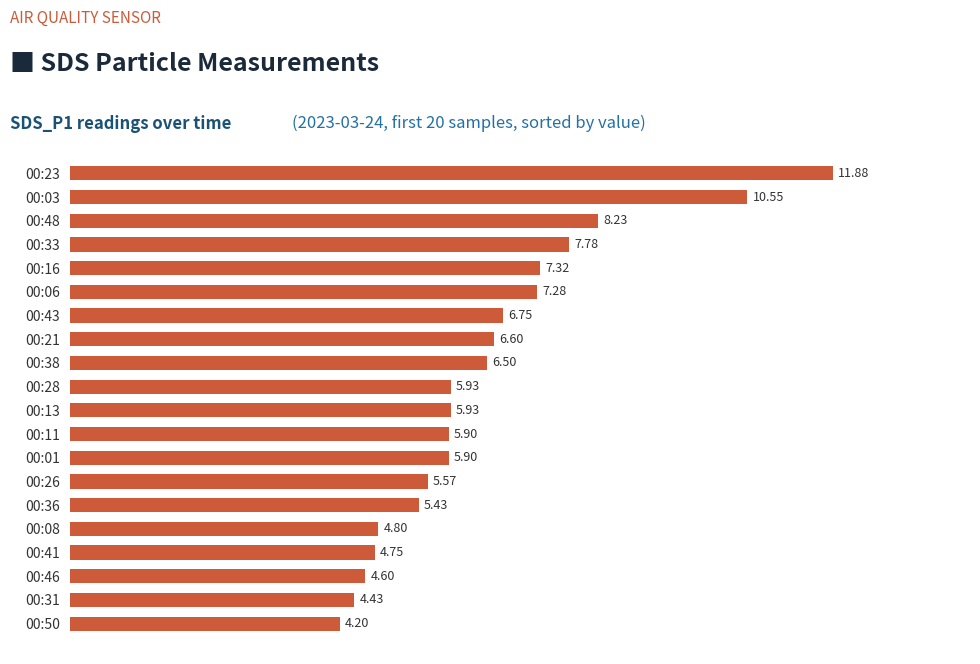

How many bars are there in total?

20